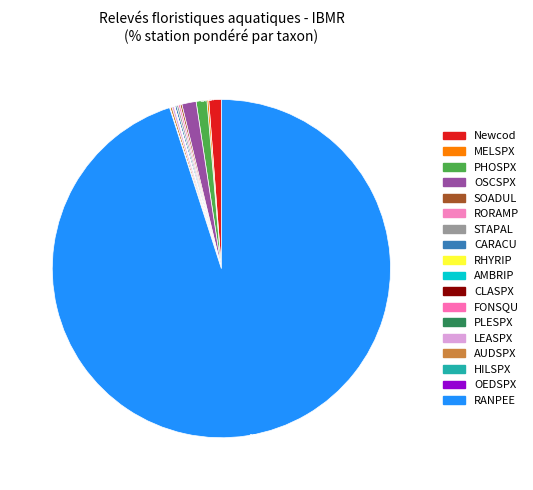

How many slices are in this pie chart?

18